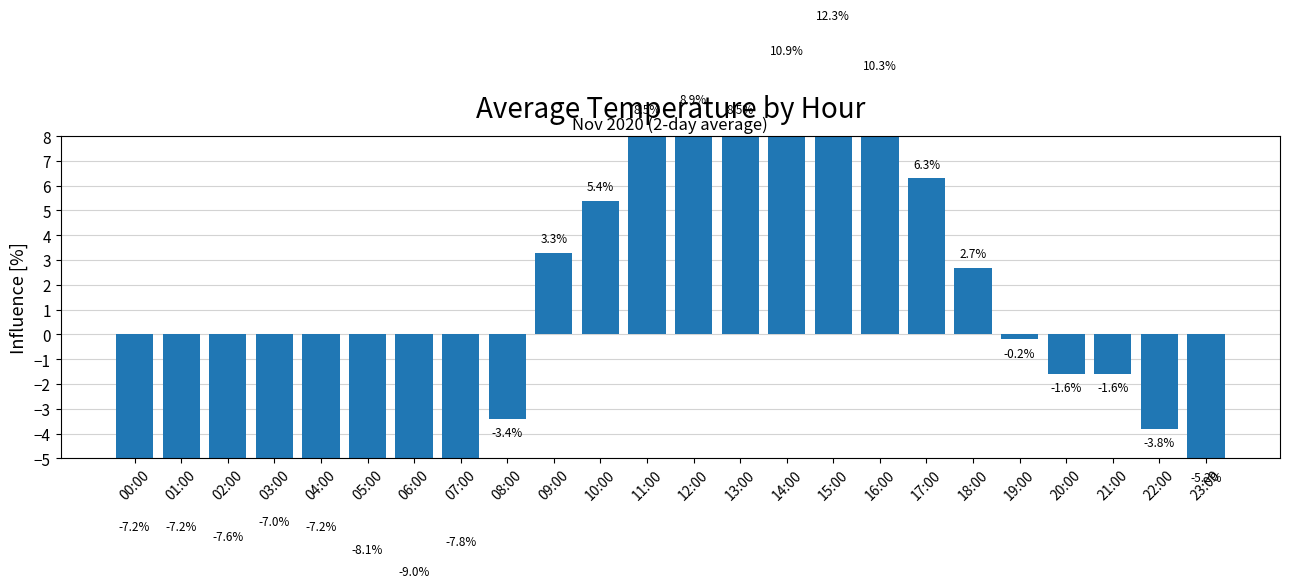

What is the sum of all values?

0.2